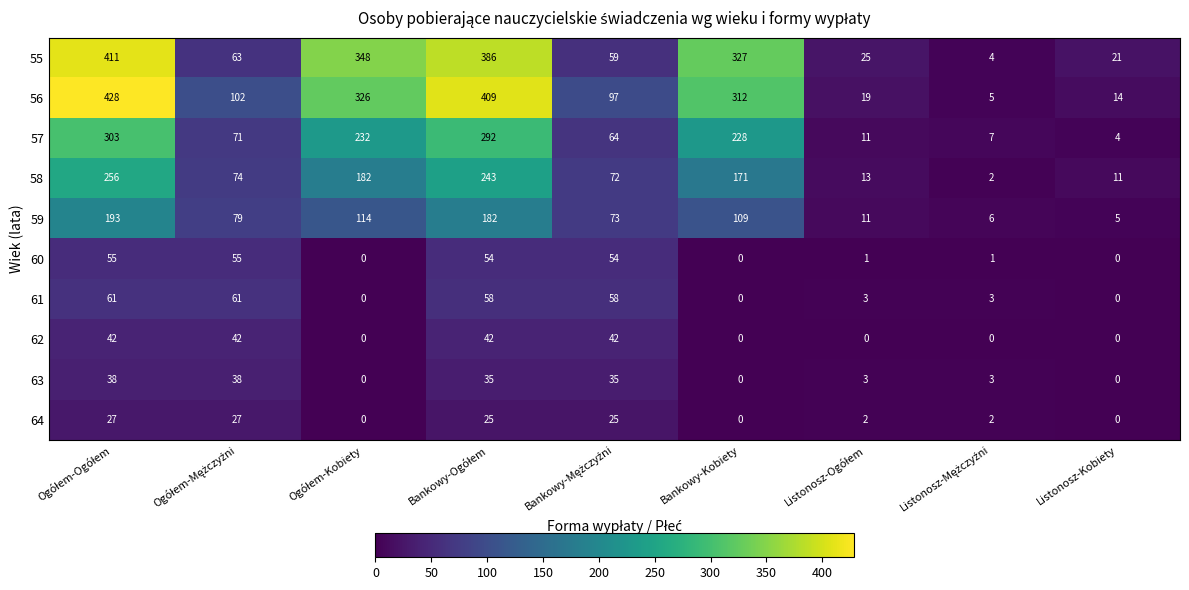

How many series are shown in this chart?

10